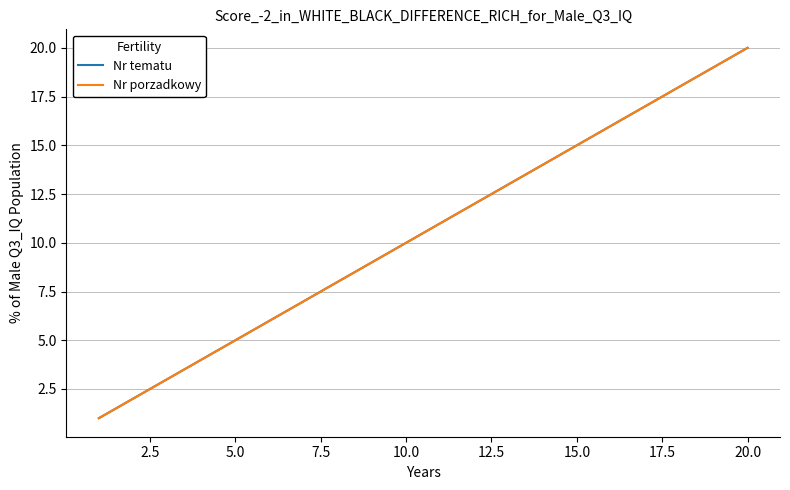

Rank the series by their maximum value, from highest to lowest.

Nr tematu, Nr porzadkowy